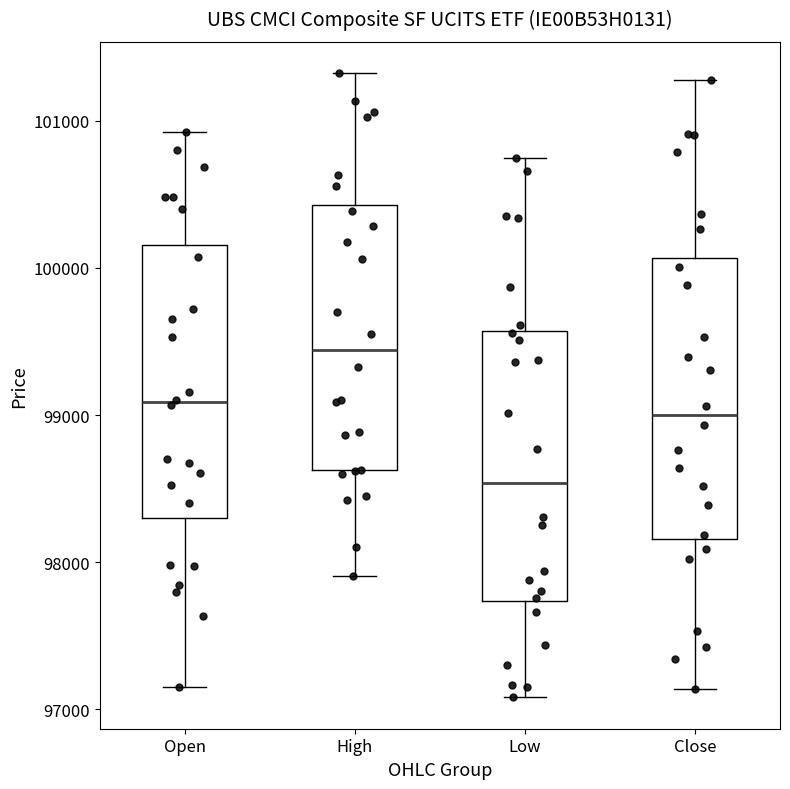

Where does the lower whisker of the box for Open end on the y-axis? The values are not printed on the chart, so give them approximately, as read against the axis.

97100